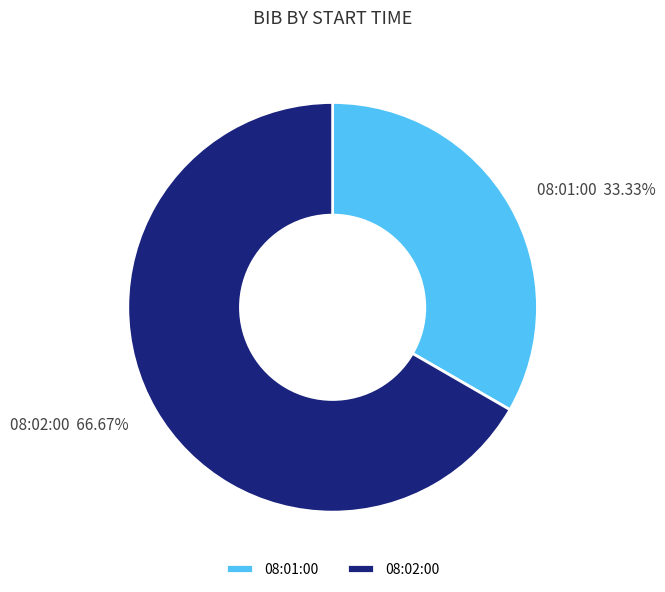

To the nearest percent, what is the combined percentage of 08:01:00 and 08:02:00?

100%